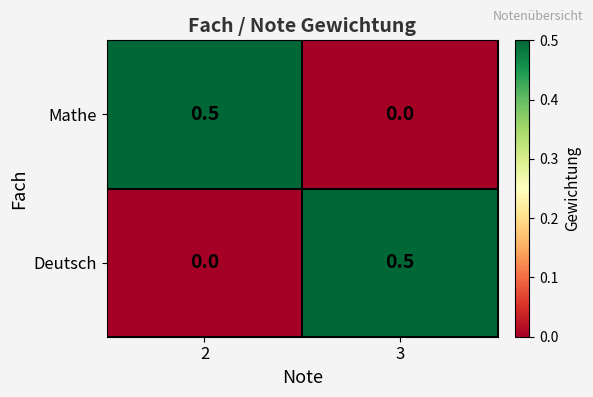

At 2, list the series in order from smallest to largest.

Deutsch, Mathe